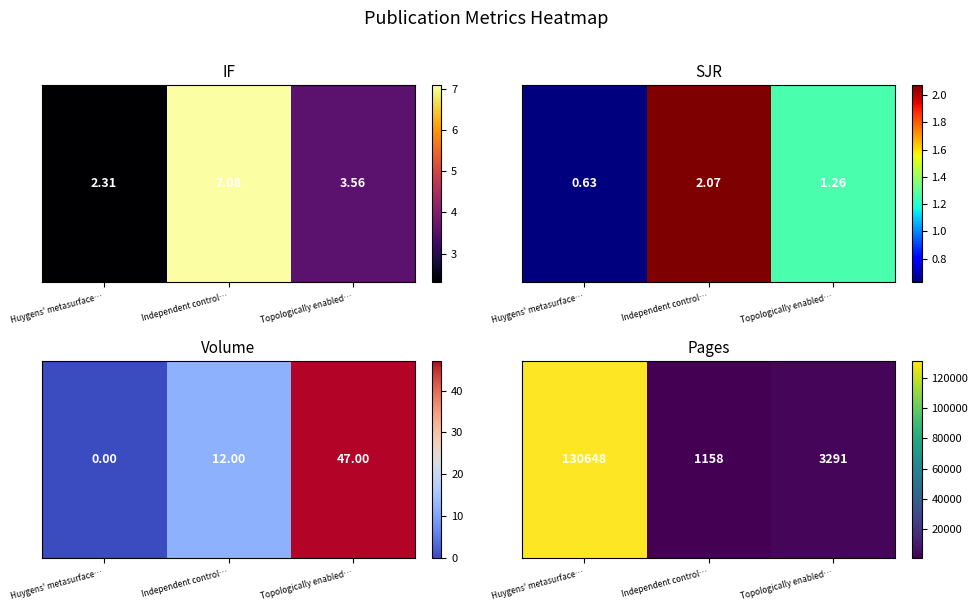

Count the number of values greater than 3291.

1